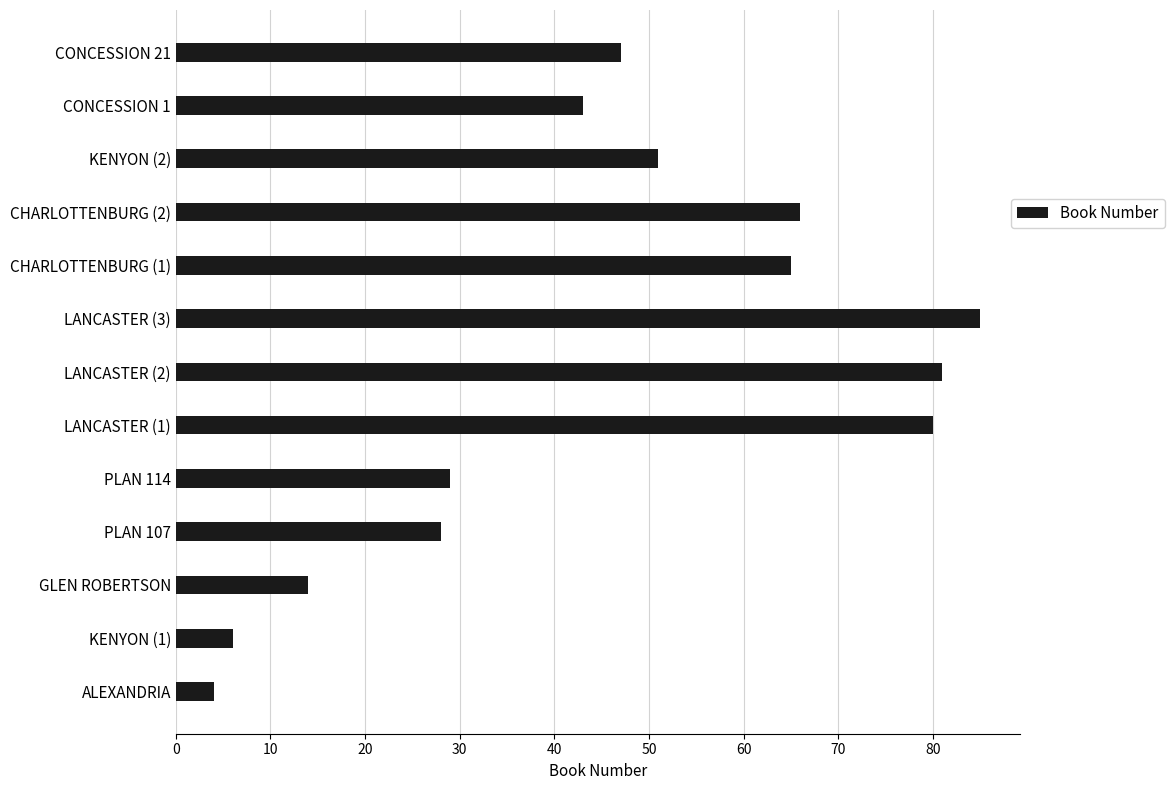

List the labels in order of value, largest first.

LANCASTER (3), LANCASTER (2), LANCASTER (1), CHARLOTTENBURG (2), CHARLOTTENBURG (1), KENYON (2), CONCESSION 21, CONCESSION 1, PLAN 114, PLAN 107, GLEN ROBERTSON, KENYON (1), ALEXANDRIA